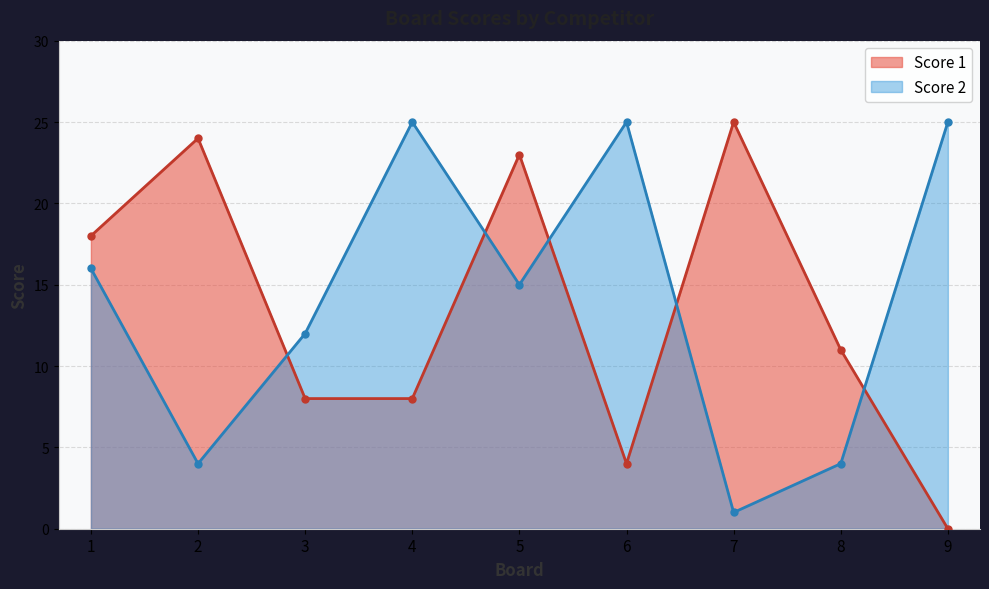

What is the minimum value for Score 2?

1